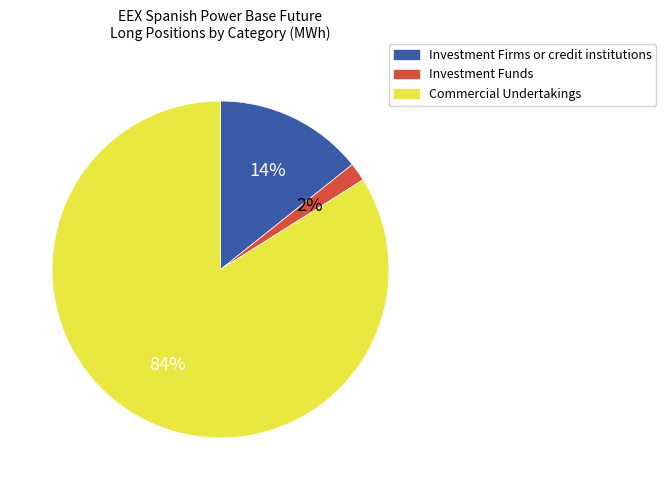

How many segments does this pie chart have?

3